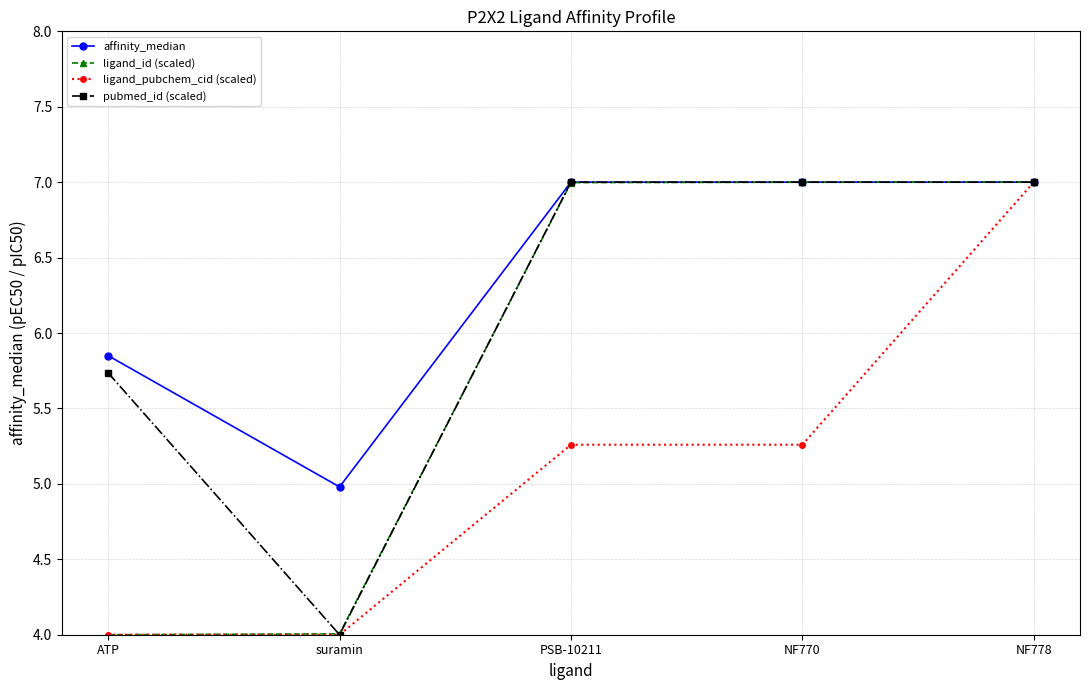

Is the value of ligand_pubchem_cid (scaled) at NF770 greater than the value of ligand_id (scaled) at NF770?

No